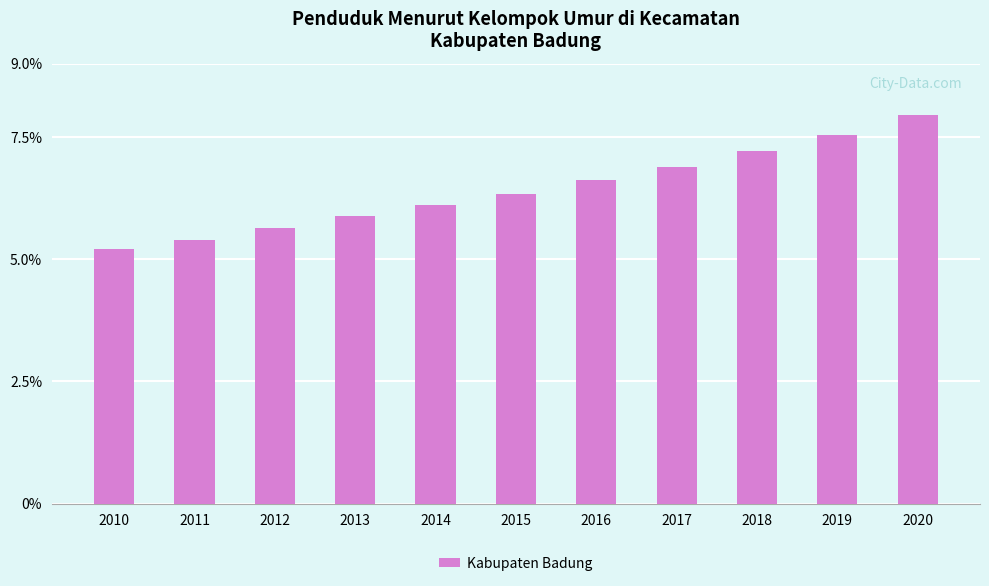

Reading right to left, transcribe all the data shown in this chart.

8.0	7.5	7.2	6.9	6.6	6.3	6.1	5.9	5.6	5.4	5.2